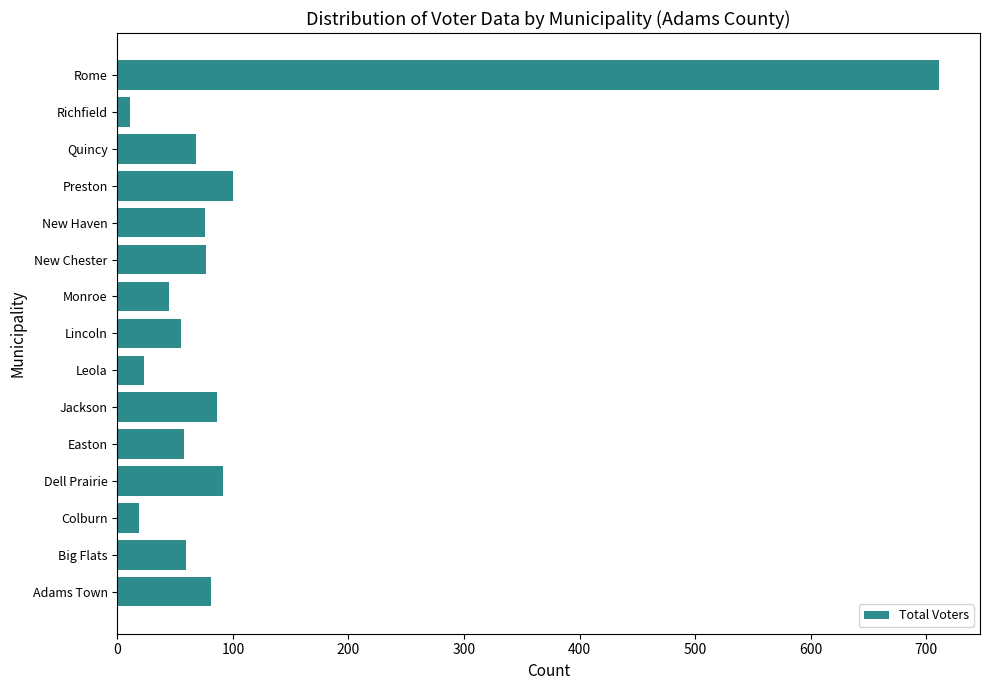

What is the approximate value at Adams Town?

81